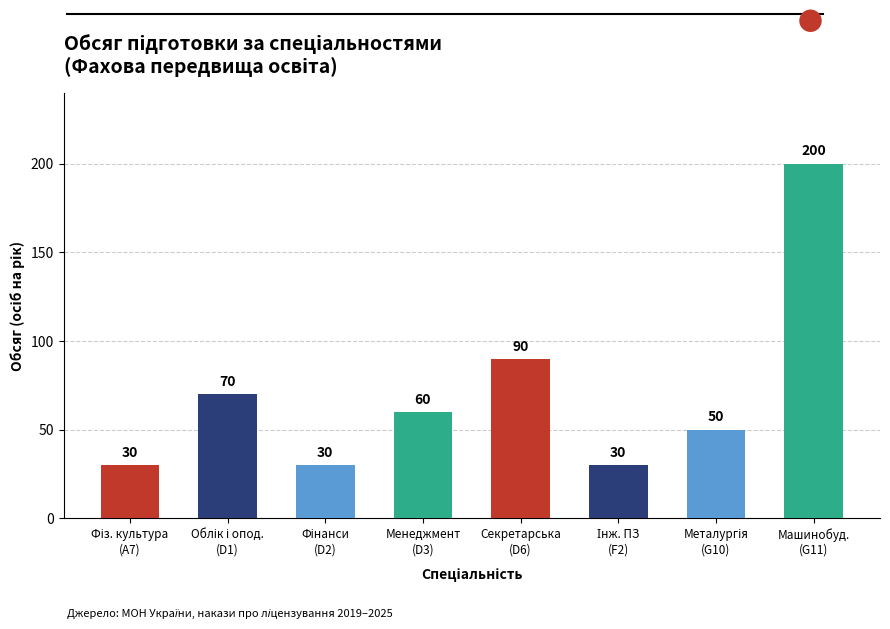

Reading left to right, what are all the values shown in this chart?

Фізична культура і спорт (A7)=30	Облік і оподаткування (D1)=70	Фінанси, банківська справа (D2)=30	Менеджмент (D3)=60	Секретарська та офісна справа (D6)=90	Інженерія програмного забезпечення (F2)=30	Металургія (G10)=50	Машинобудування (G11)=200